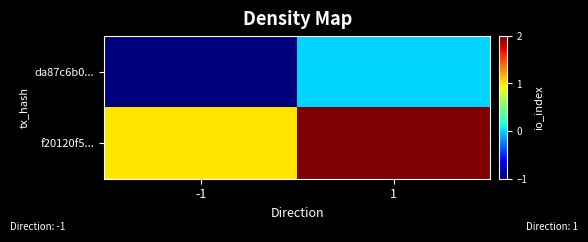

Which series has the largest total across all categories?

f20120f5...